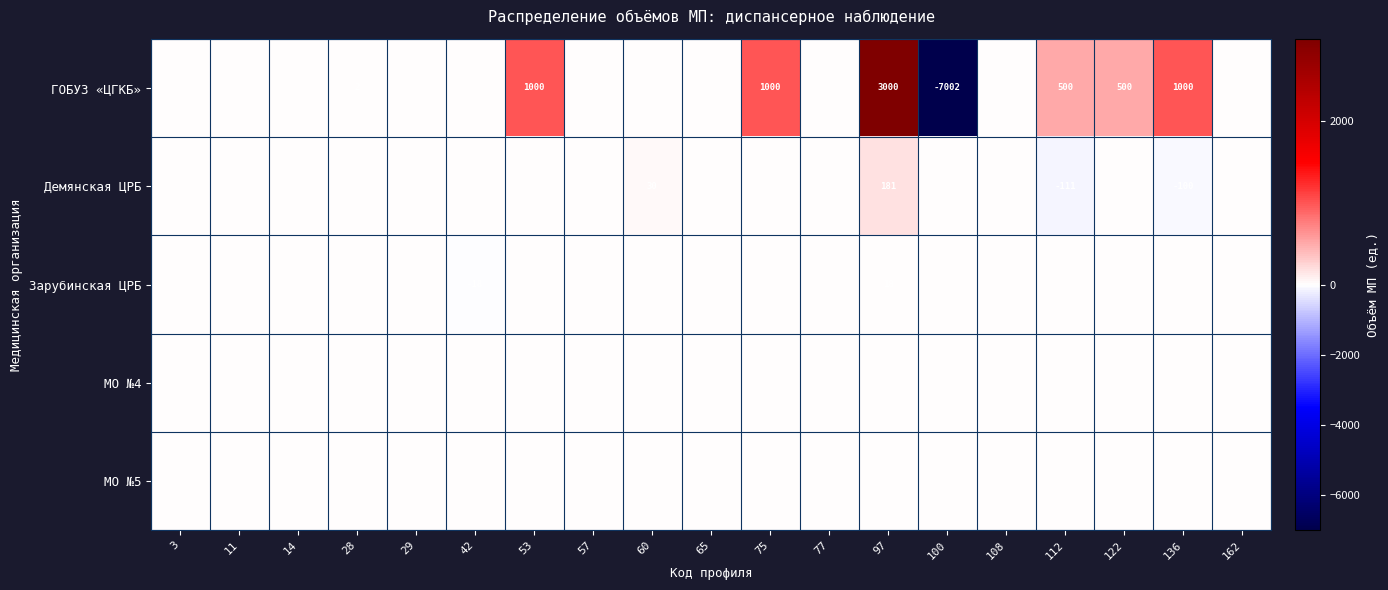

True or false: Демянская ЦРБ has a value of -111 at 112.

True